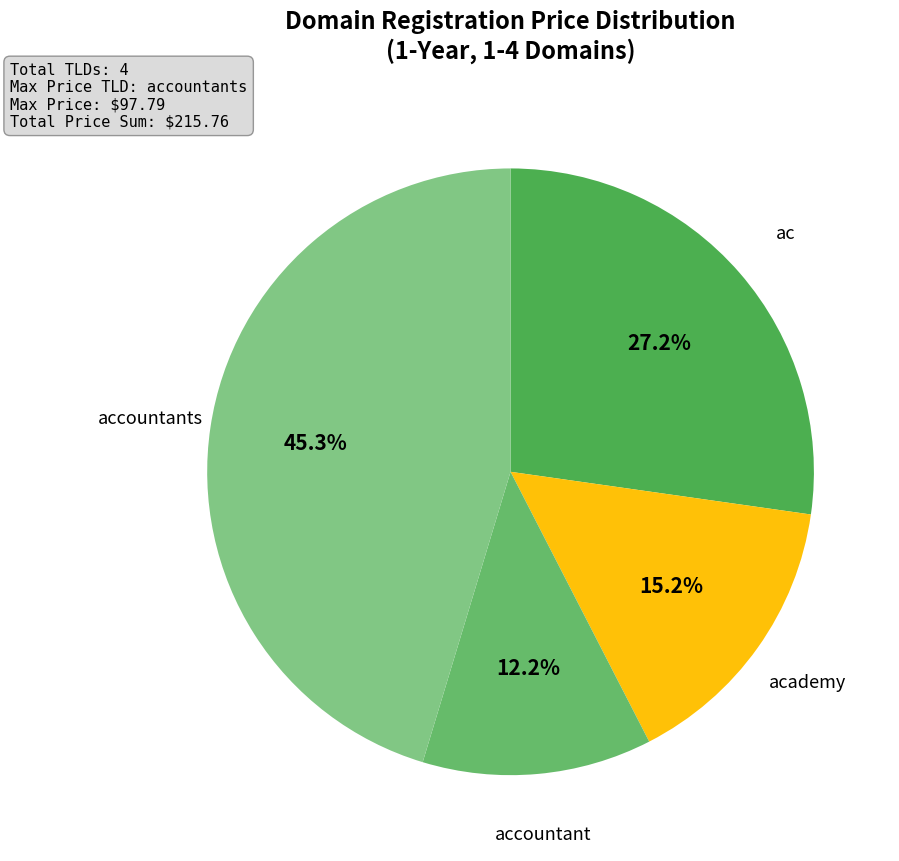

Is there a majority slice in this chart?

No